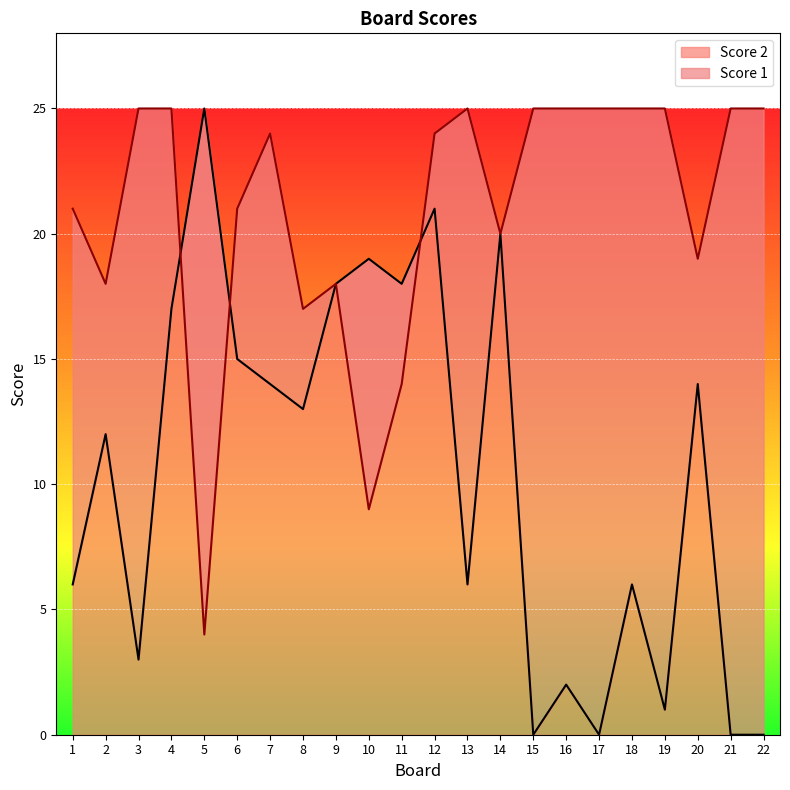

Is it true that Score 2 equals -14 at 15?

False